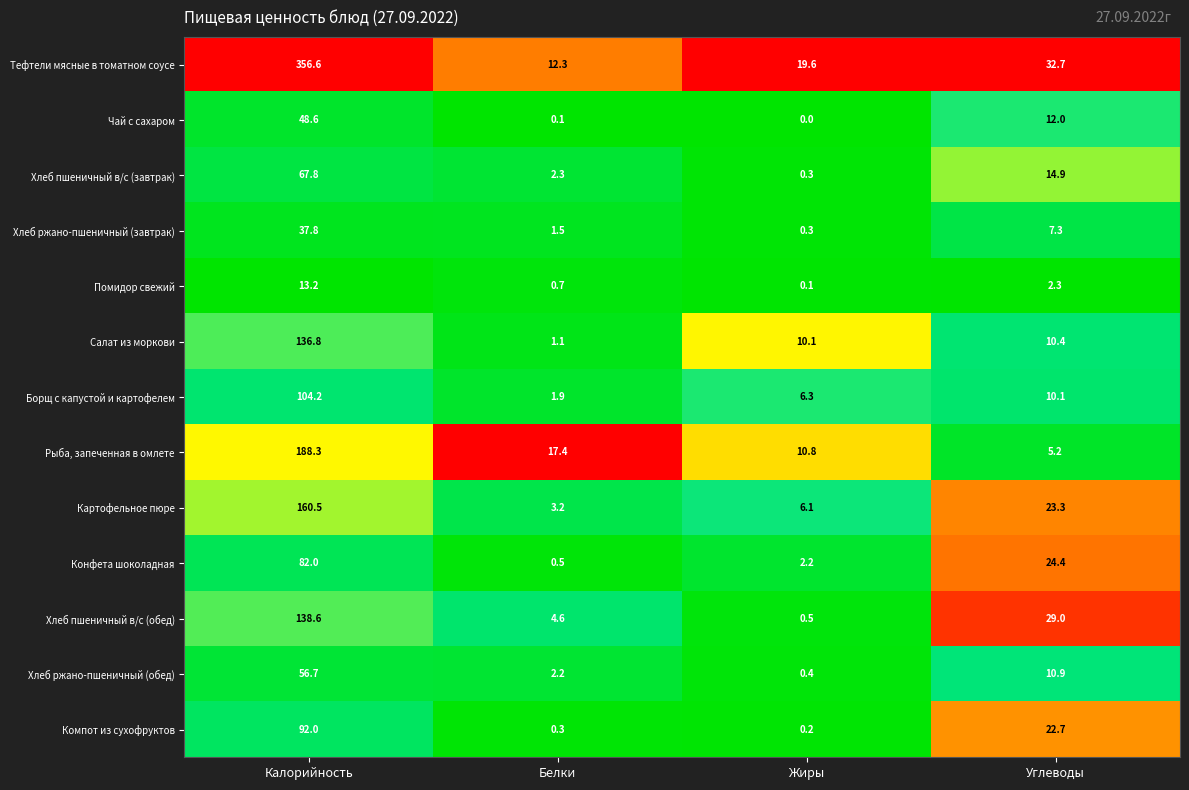

The value of Салат из моркови at Жиры is 10.1. True or false?

True